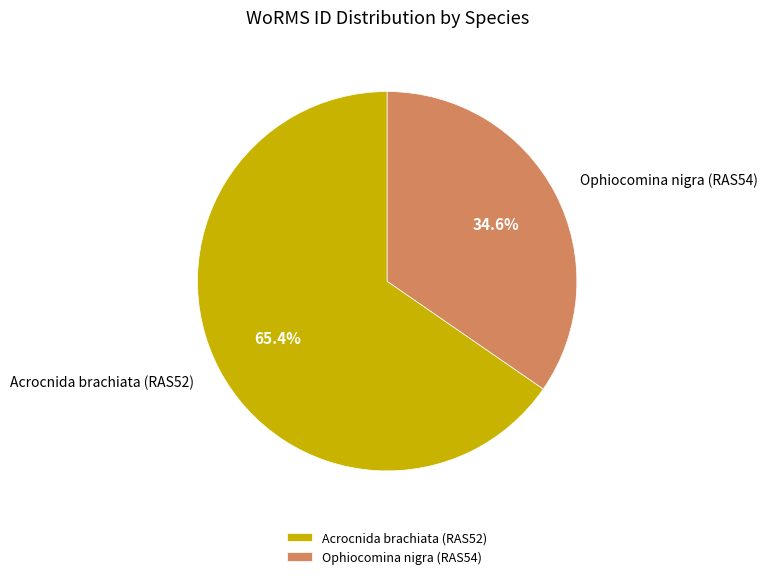

Which slice is the smallest?

Ophiocomina nigra (RAS54)